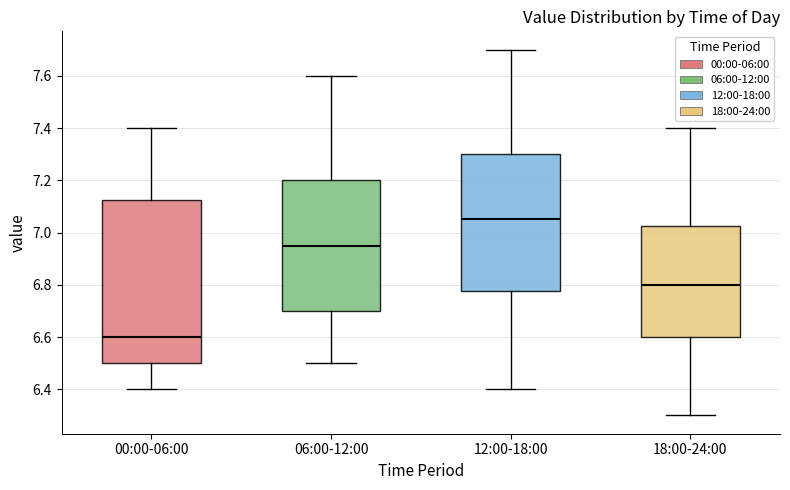

Where does the lower whisker of the box for 06:00-12:00 end on the y-axis? The values are not printed on the chart, so give them approximately, as read against the axis.

6.50